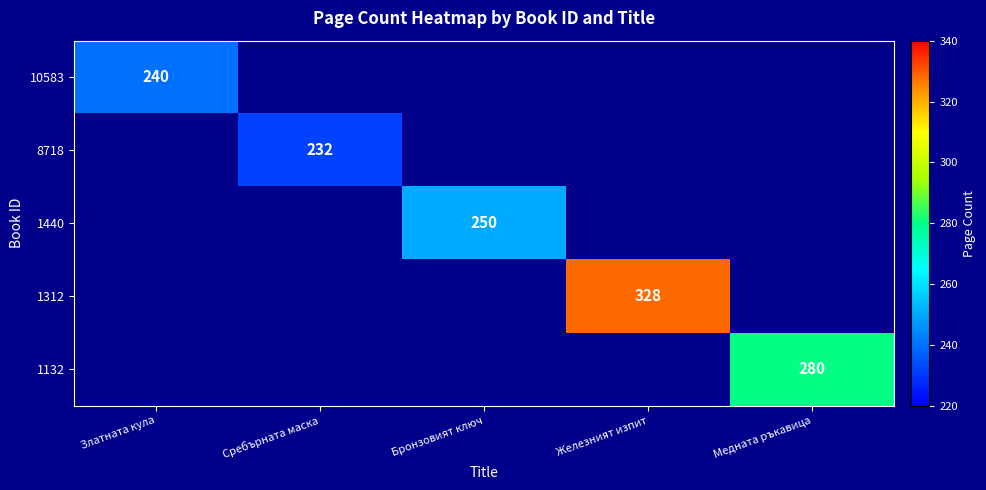

Count the number of categories in the chart.

5